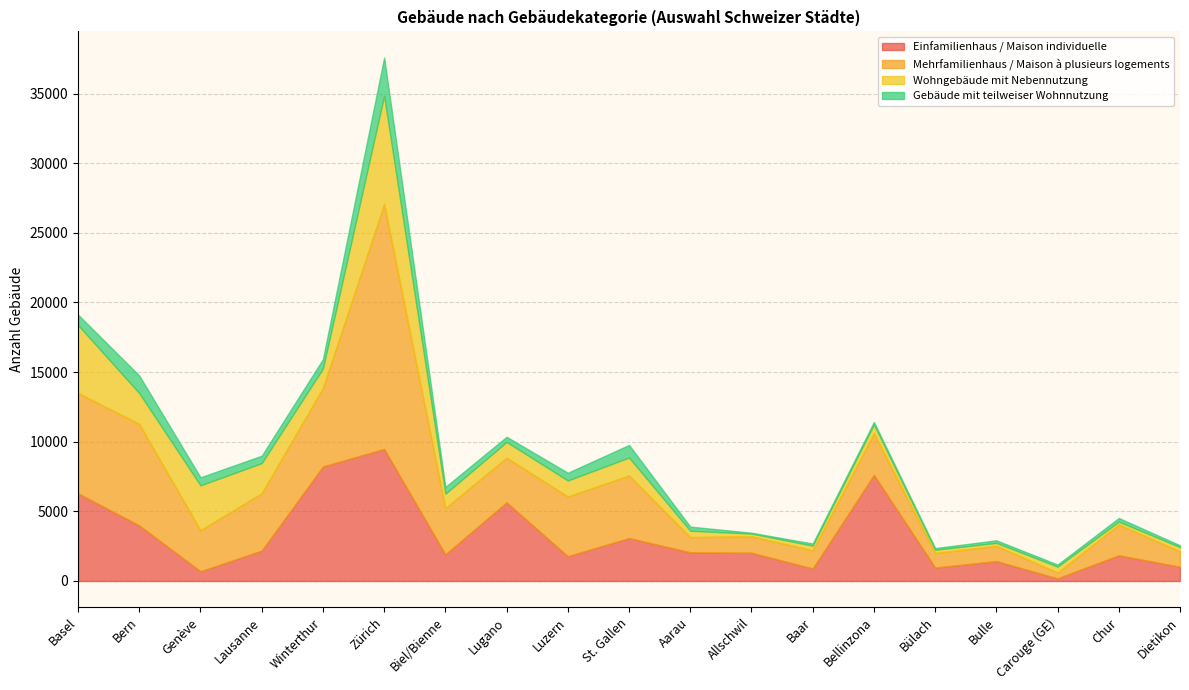

True or false: Mehrfamilienhaus / Maison à plusieurs logements and Wohngebäude mit Nebennutzung cross at least once.

True